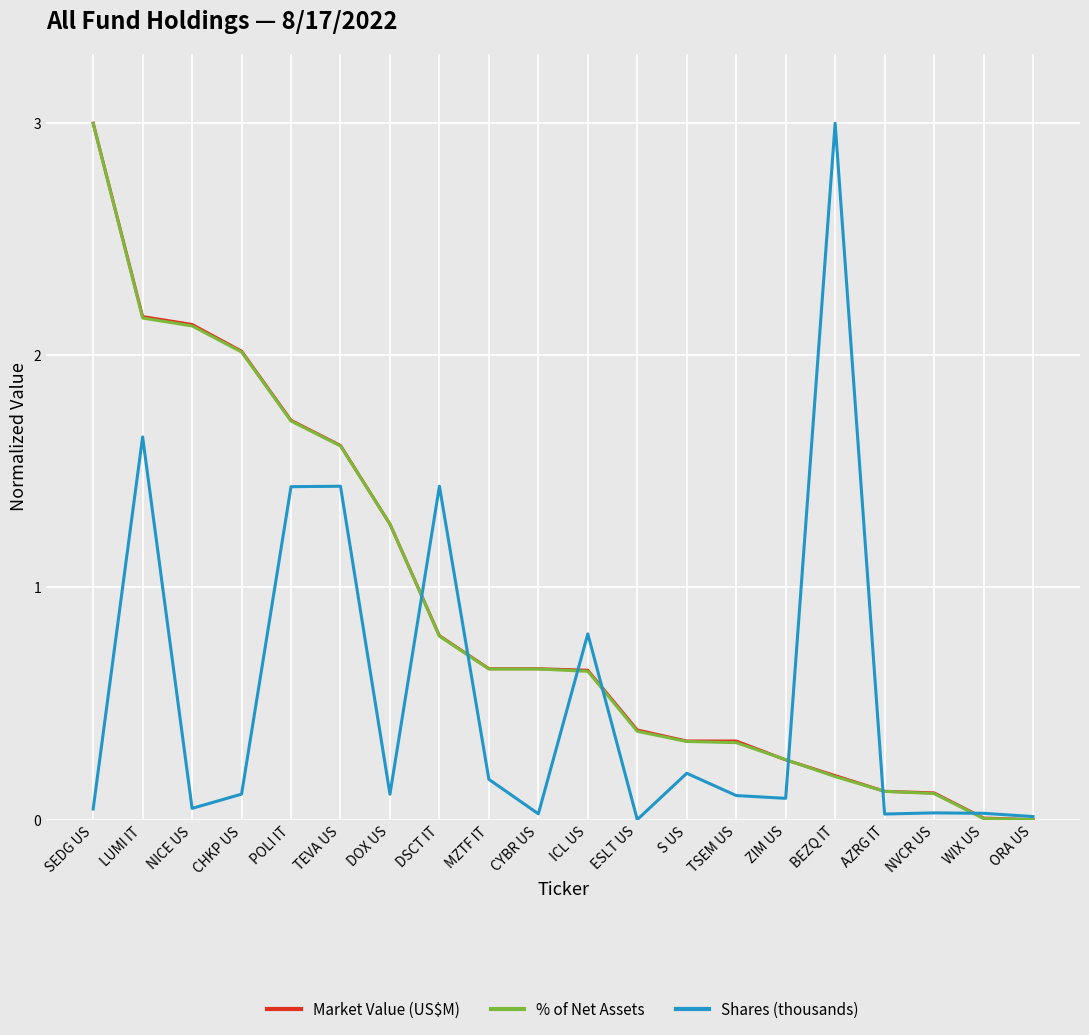

Where is Shares (thousands) nearest to the value 1?

ICL US